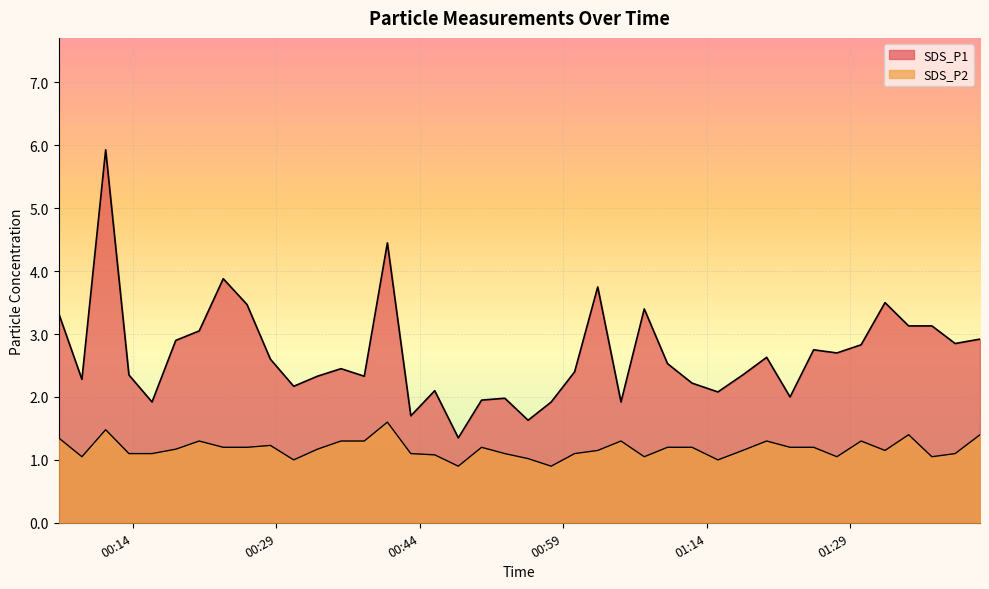

The value of SDS_P2 at 2022/01/16 00:50:27 is 1.2. True or false?

True